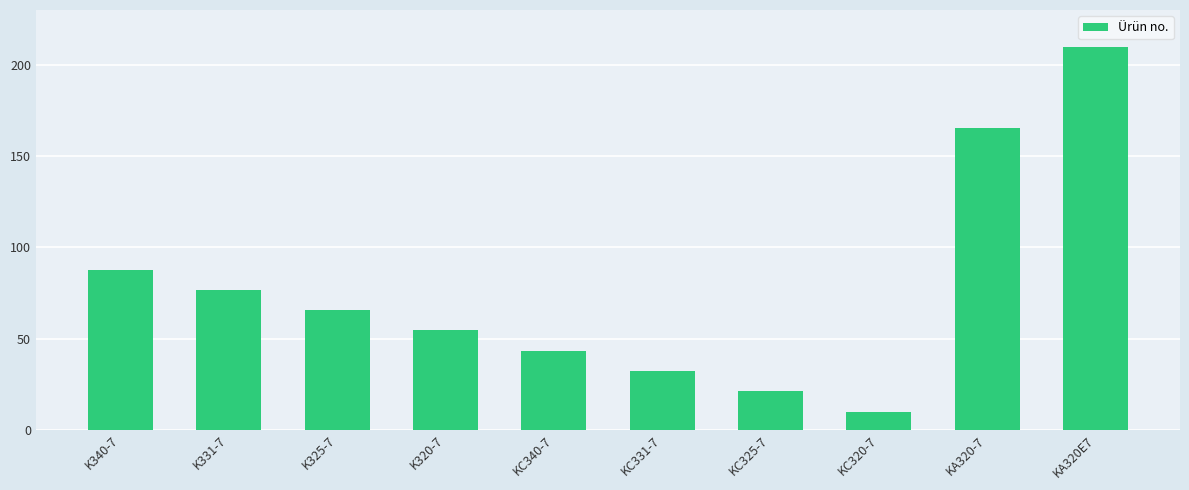

What is the sum of the values at K340-7 and KC325-7?

108.9